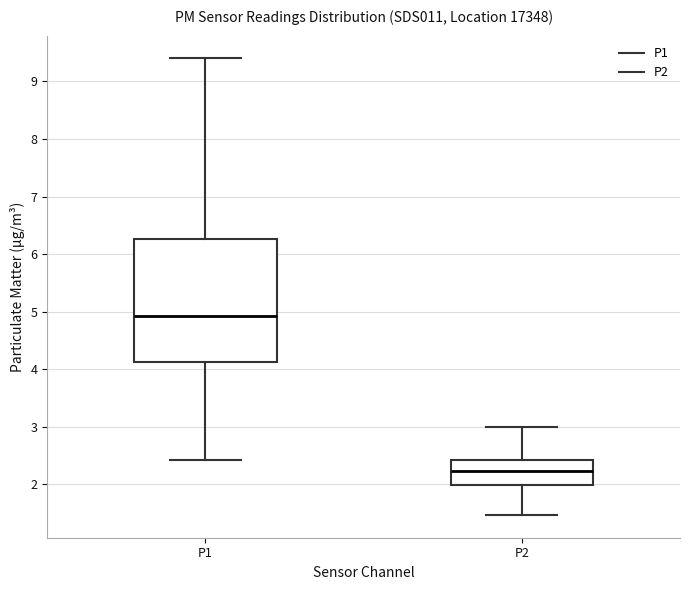

Reading left to right, read every box against the y-axis: the position of its median line, the range the box covers, and the ends of its whiskers. The values are not printed on the chart, so give them approximately, as read against the axis.

P1: median 4.9, box 4.1 to 6.3, whiskers 2.4 to 9.4
P2: median 2.2, box 2.0 to 2.4, whiskers 1.5 to 3.0